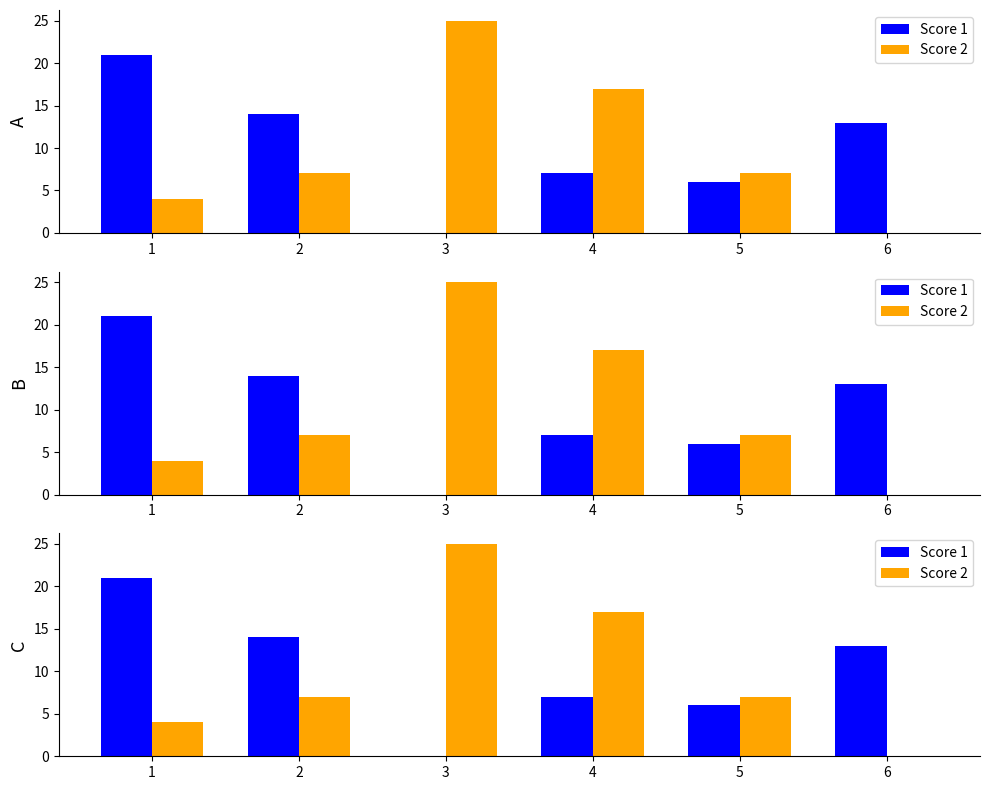

Between 2 and 5, which is larger?

2